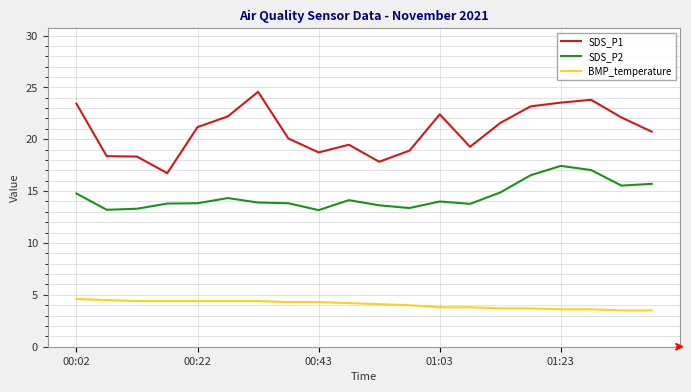

Count the number of data series in this chart.

3